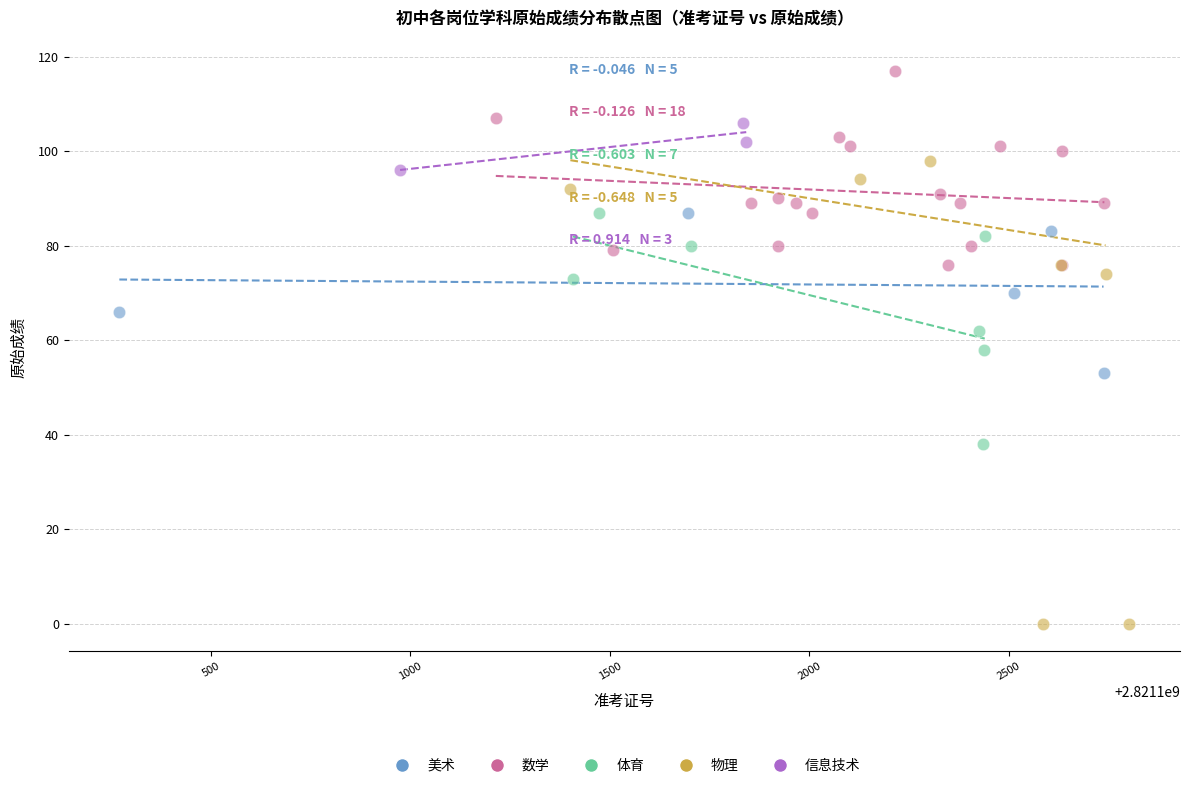

Which series contains the highest Y value?

数学